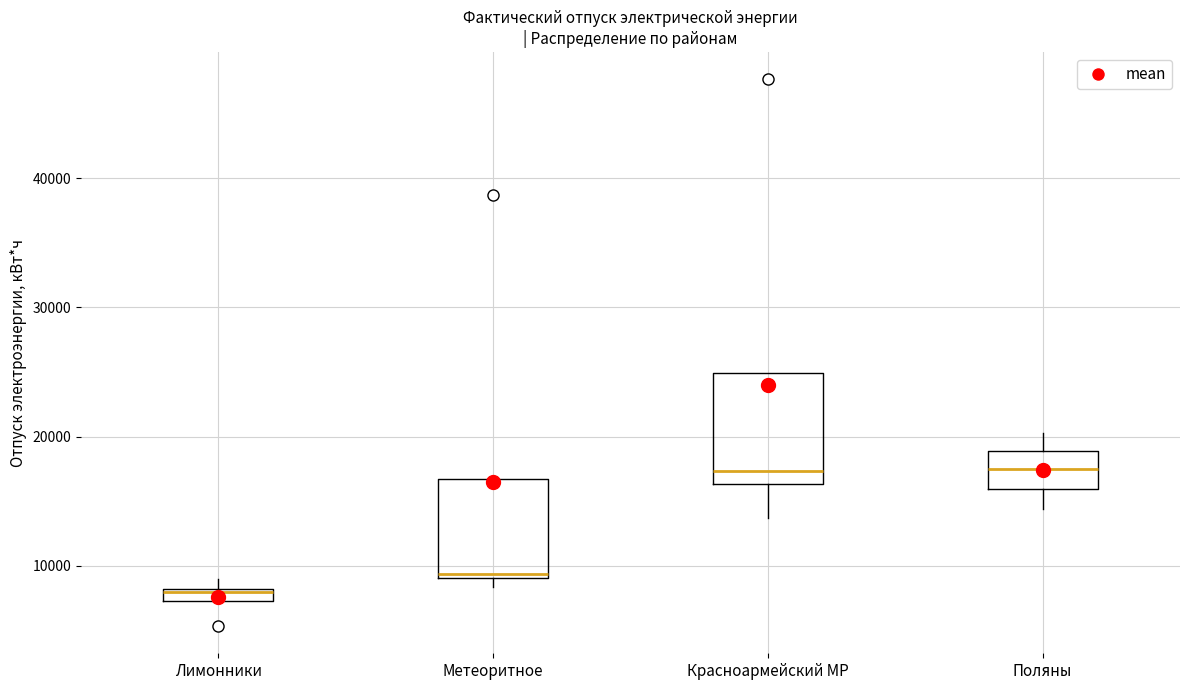

Where is the upper edge of the box for Поляны on the y-axis? The values are not printed on the chart, so give them approximately, as read against the axis.

19000